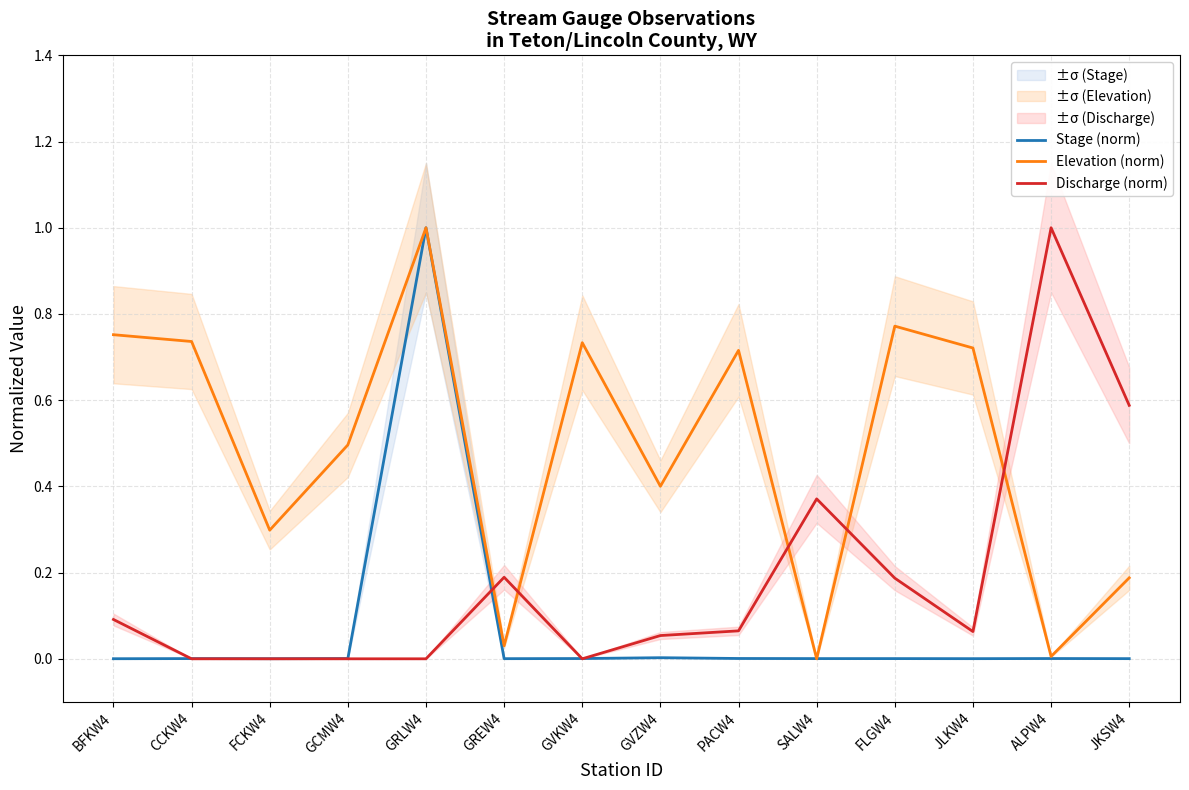

Does the chart have visible grid lines?

Yes